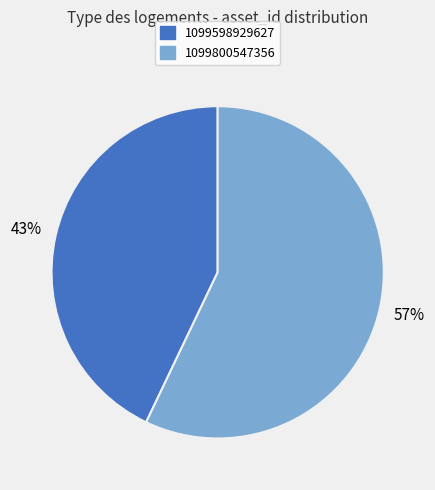

What percentage is the 1099598929627 slice, to the nearest percent?

43%